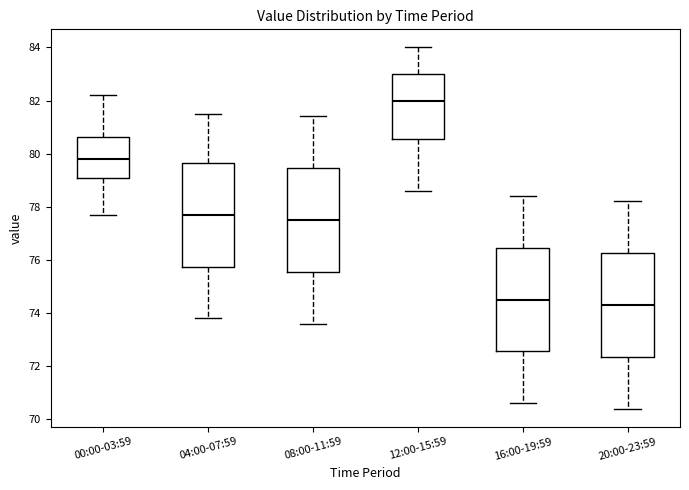

Where does the median line of the box for 04:00-07:59 sit on the y-axis? The values are not printed on the chart, so give them approximately, as read against the axis.

77.8